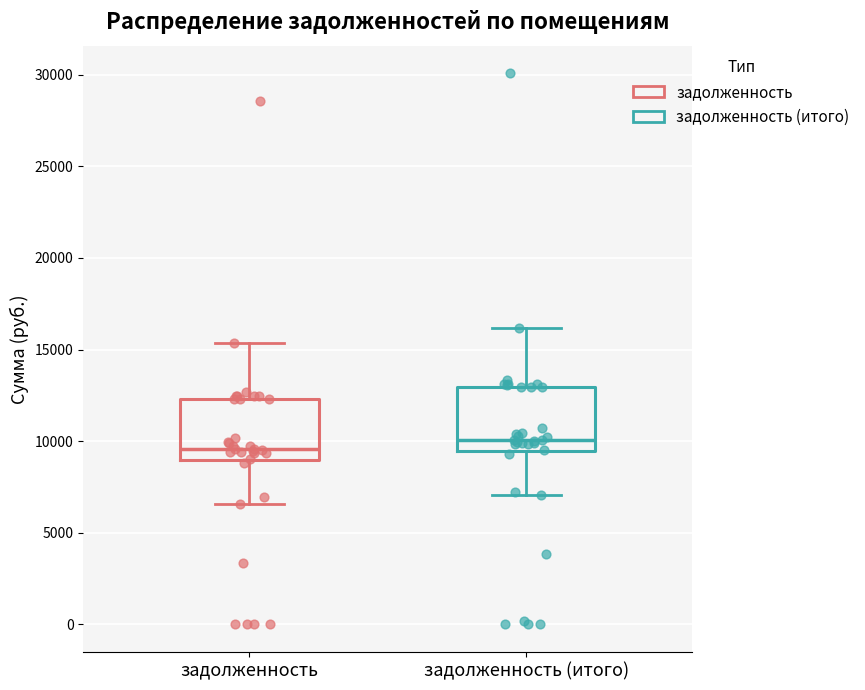

Where is the upper edge of the box for задолженность (итого) on the y-axis? The values are not printed on the chart, so give them approximately, as read against the axis.

13000